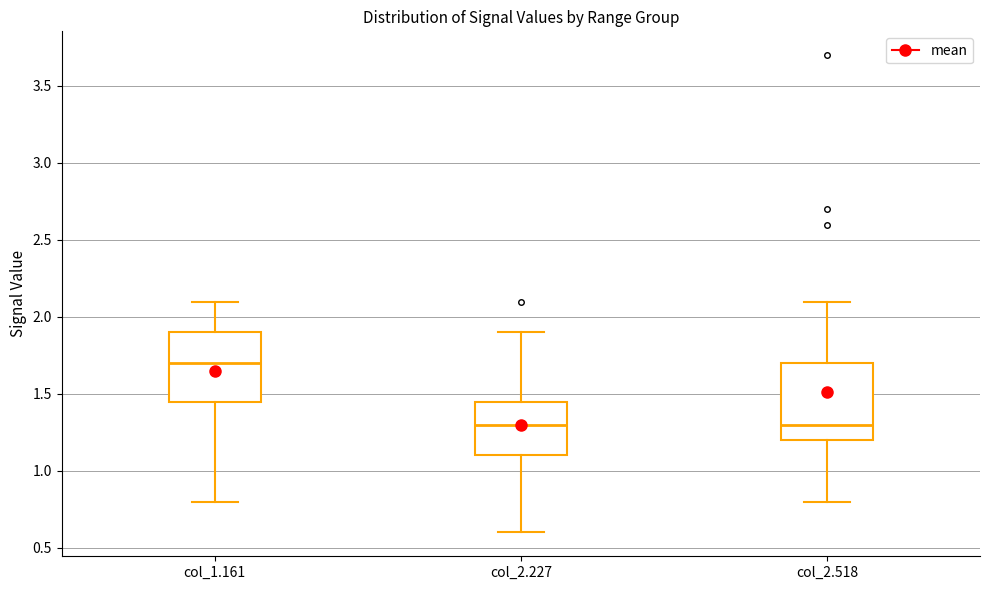

Where is the lower edge of the box for col_1.161 on the y-axis? The values are not printed on the chart, so give them approximately, as read against the axis.

1.45